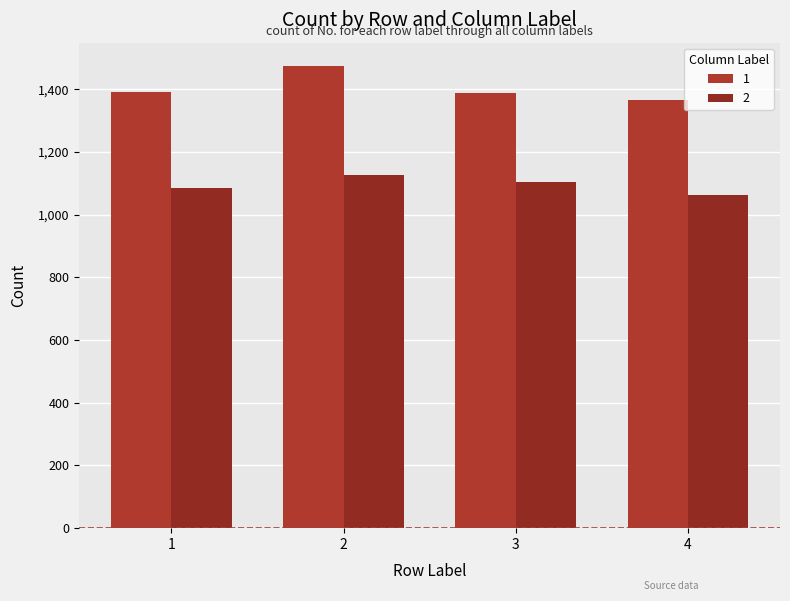

Which series changed the most between 1 and 4?

1